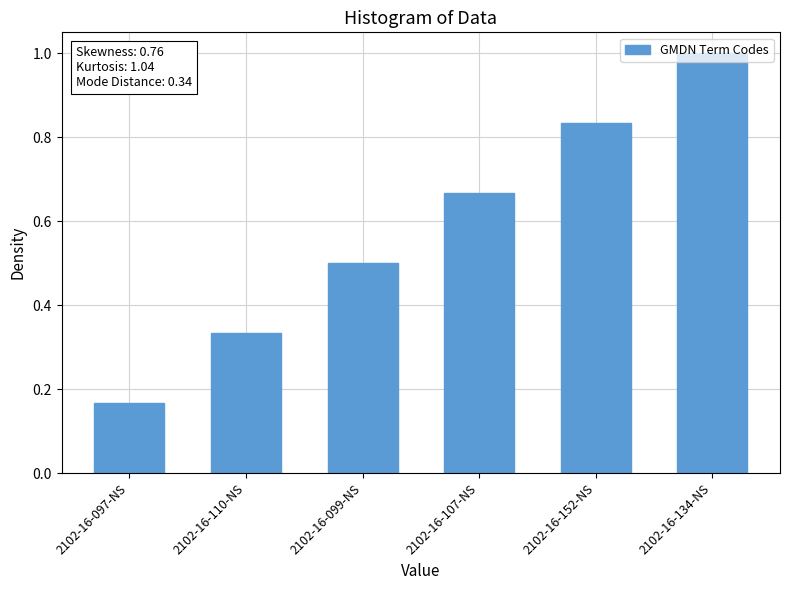

Between 2102-16-097-NS and 2102-16-107-NS, which is larger?

2102-16-107-NS